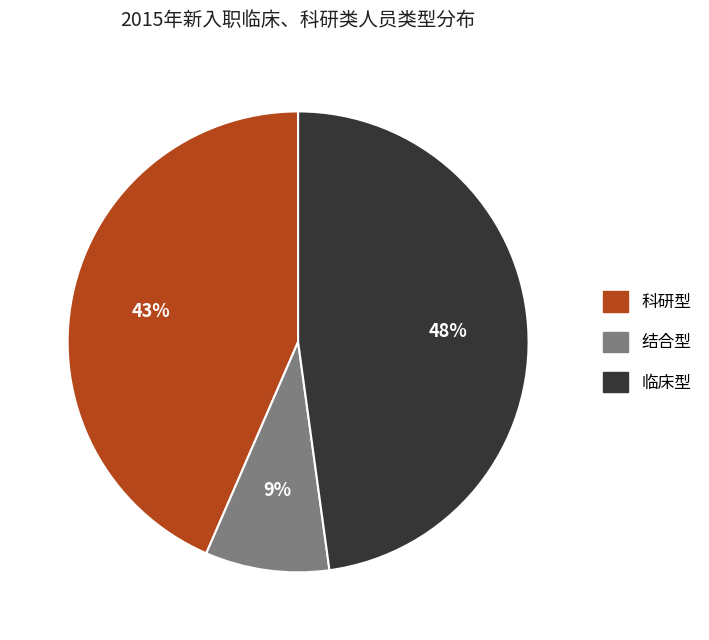

To the nearest percent, what portion does 临床型 represent?

48%